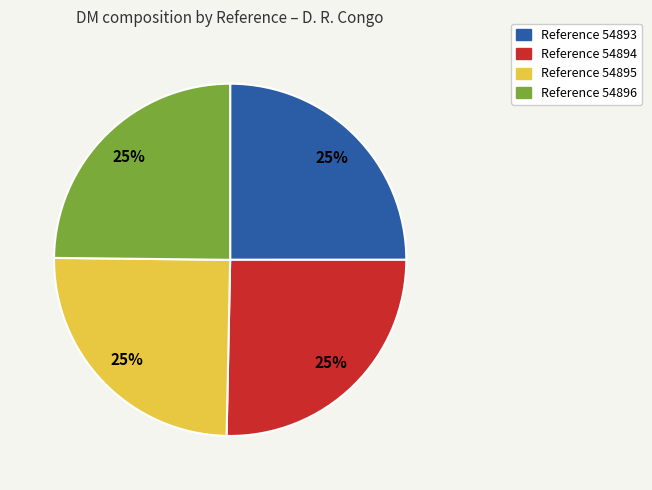

To the nearest percent, what is the average slice percentage?

25%